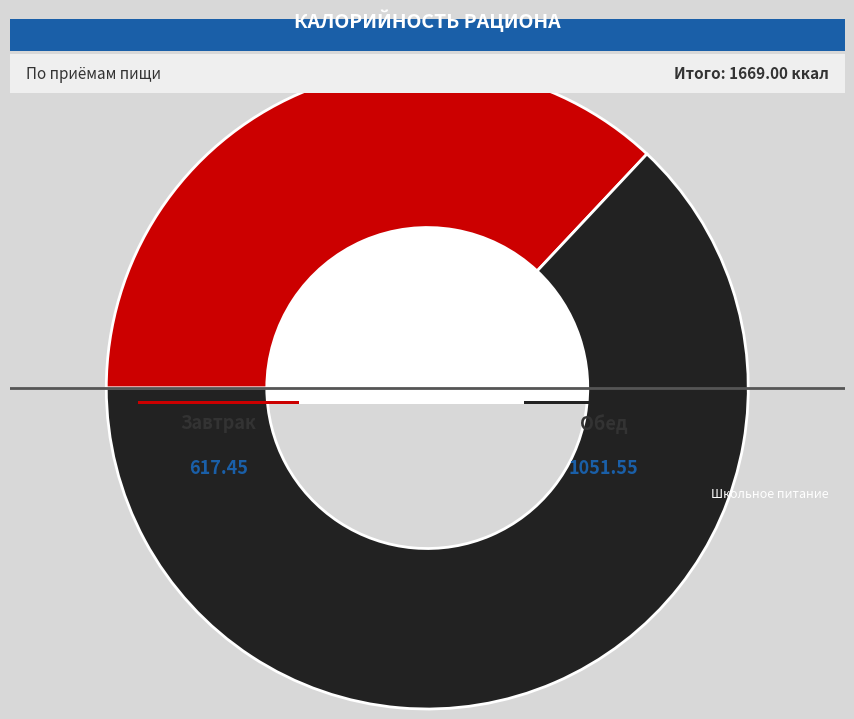

To the nearest percent, what percentage of the pie is Завтрак?

37%